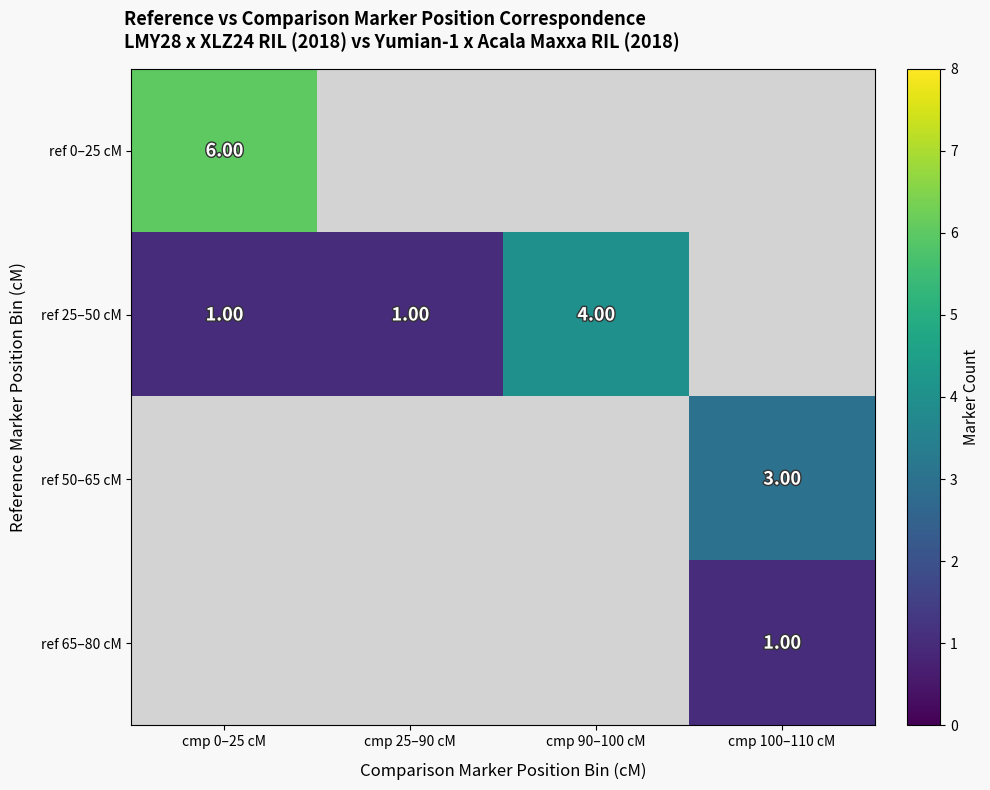

What is the maximum value shown in the chart?

6.0